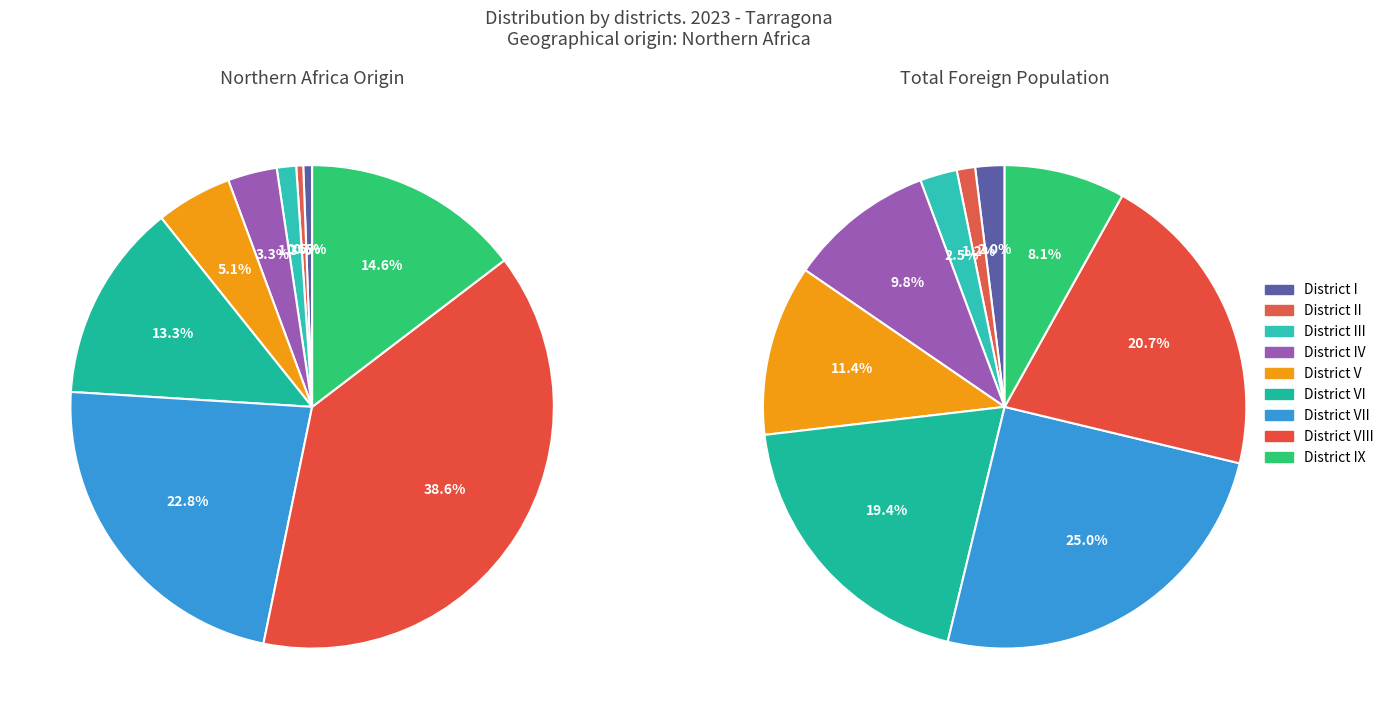

To the nearest percent, what is the difference between the District VI and District I slice percentages?

17%